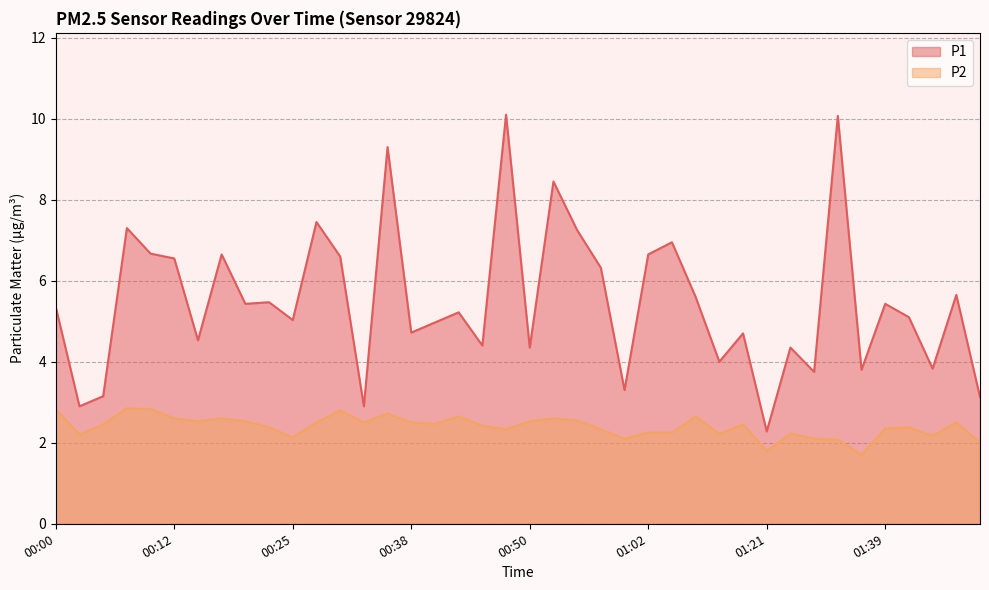

List the series in order of their overall mean, lowest first.

P2, P1